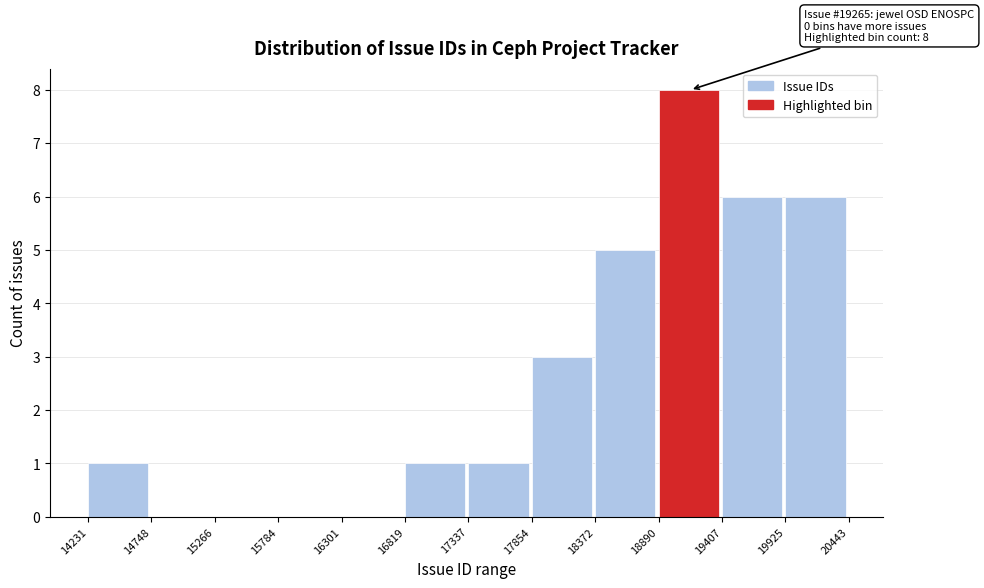

Which range on the x-axis has the tallest bar?

18890 to 19407